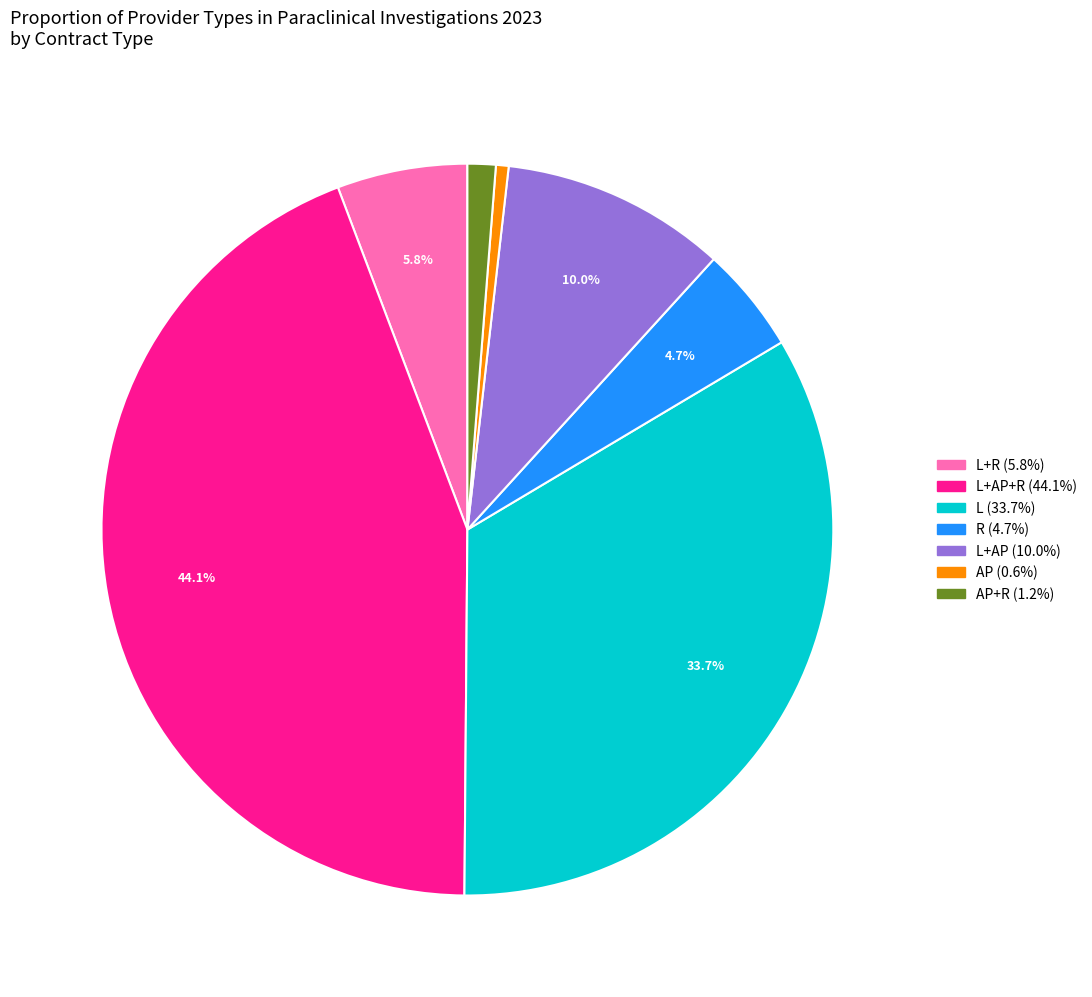

Is there any slice that represents more than half of the pie?

No